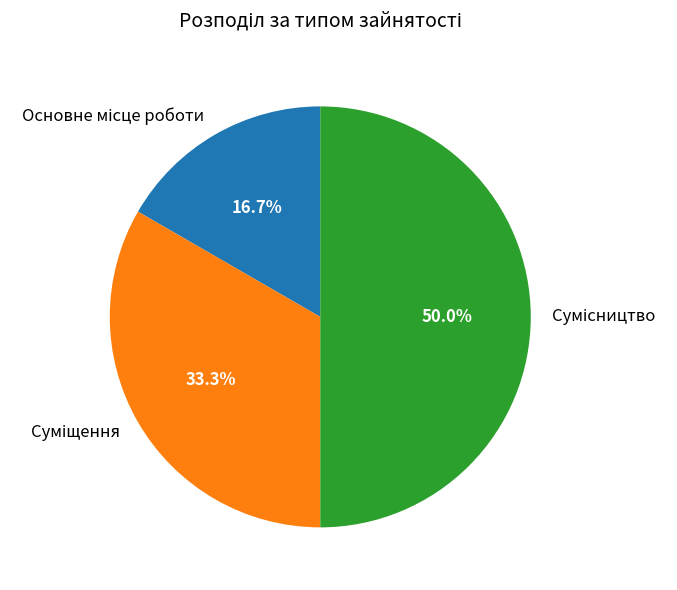

Combined, do Сумісництво and Основне місце роботи account for over 50%?

Yes